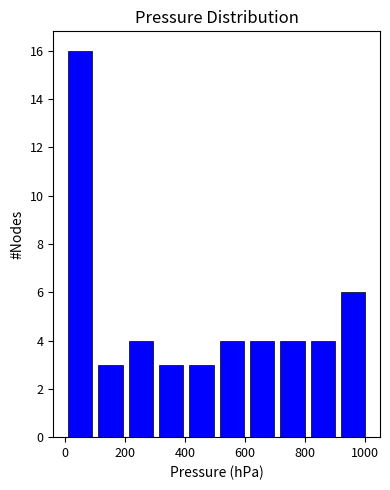

What is the height of the bar covering 900 to 1020 on the x-axis? Neither the bar edges nor the heights are printed on the chart, so give them approximately, as read against the axes.

6